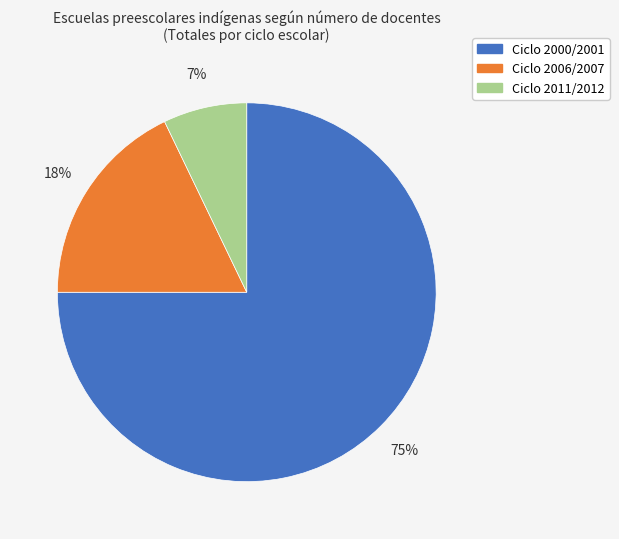

To the nearest percent, what percentage of the pie is Ciclo 2011/2012?

7%